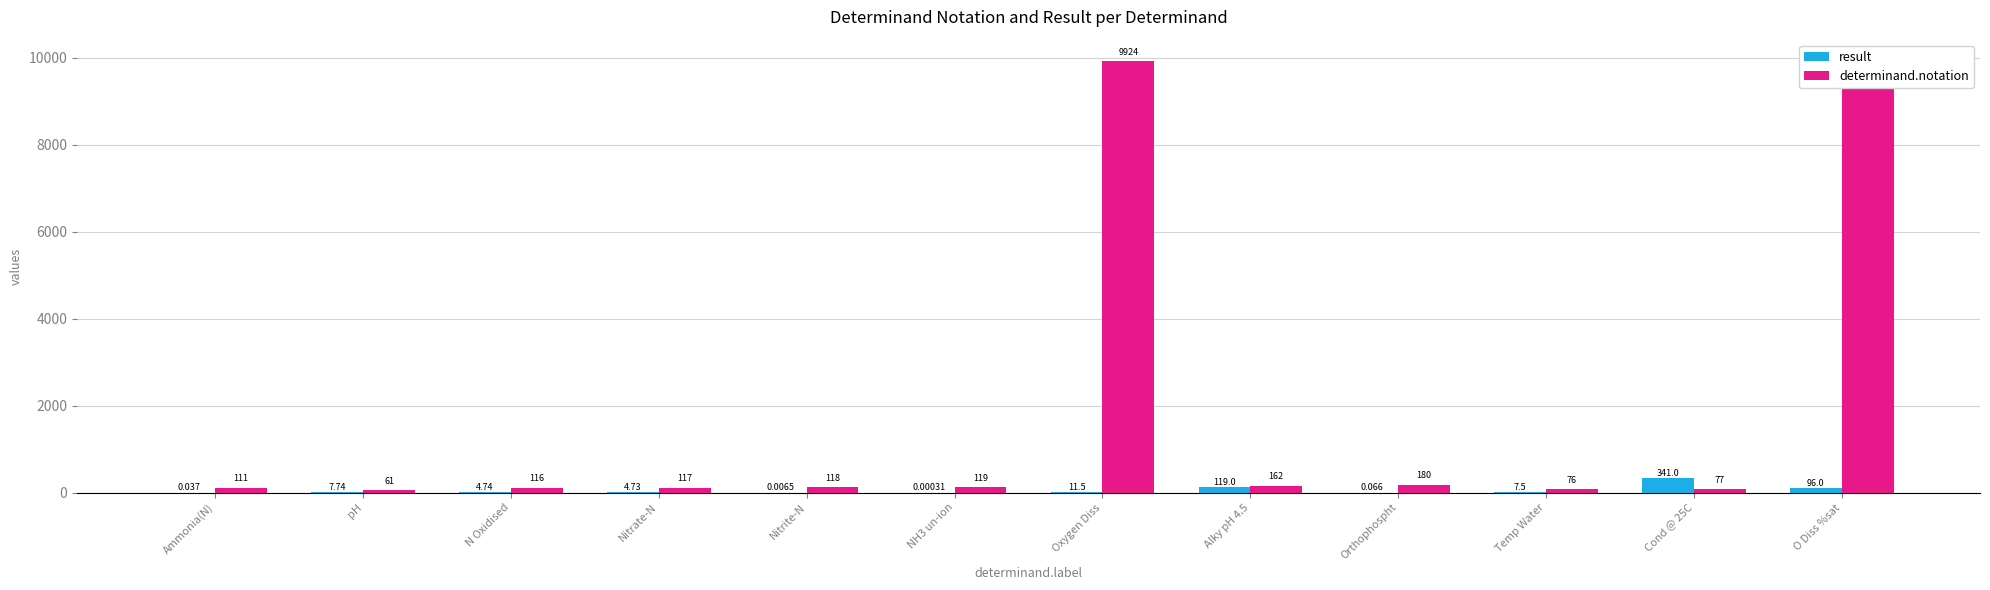

At which label is result closest to 170?

Alky pH 4.5